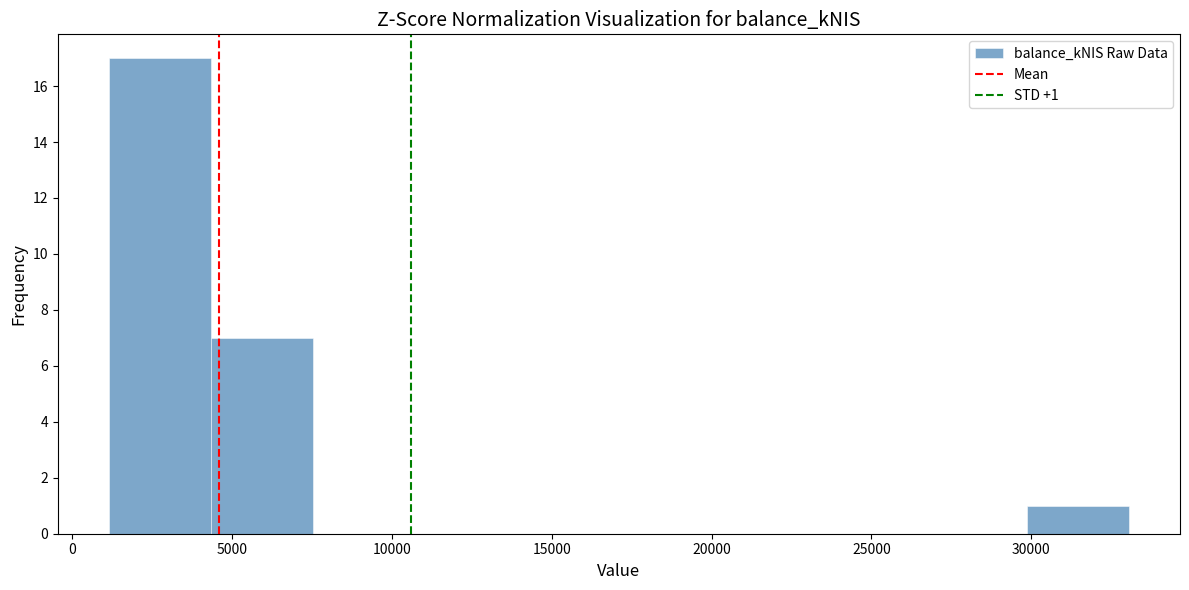

Over which range of the x-axis is the bar tallest?

1000 to 4500